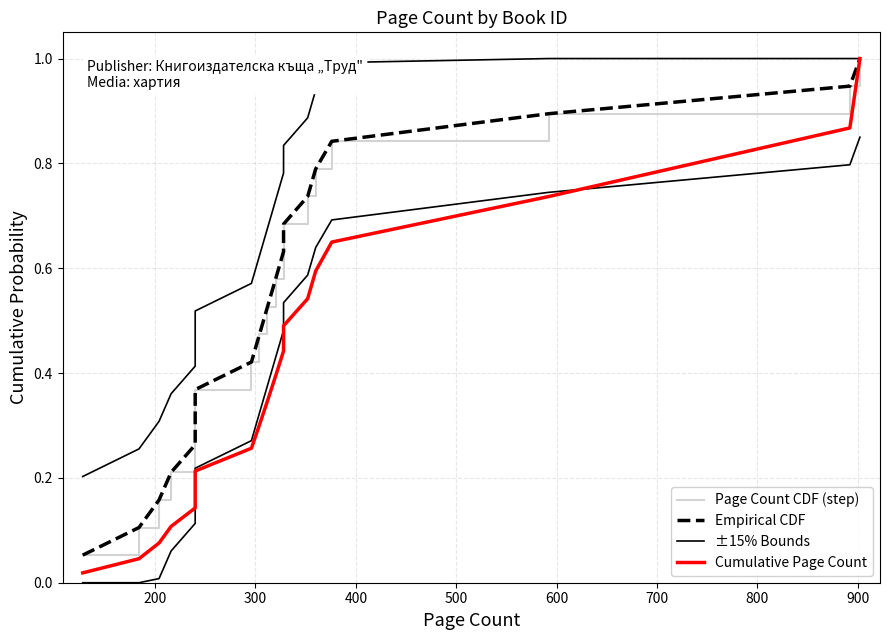

What is the sum of all ±15% Bounds values?

12.6